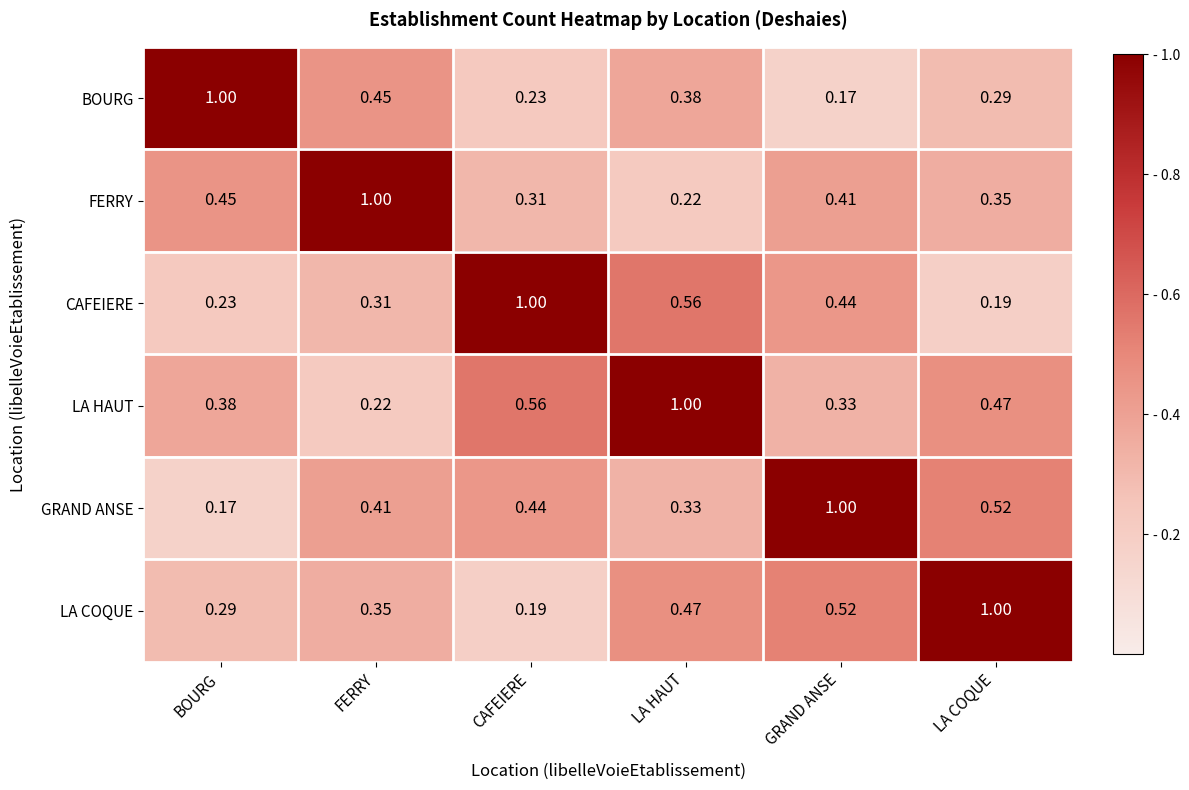

At FERRY, list the series in order from largest to smallest.

FERRY, BOURG, GRAND ANSE, LA COQUE, CAFEIERE, LA HAUT